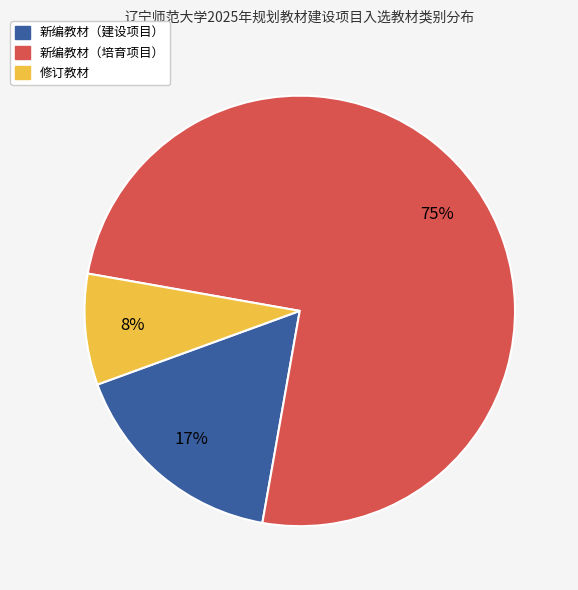

Approximately how many times larger is the value at 修订教材 compared to 新编教材（培育项目）?

0.1